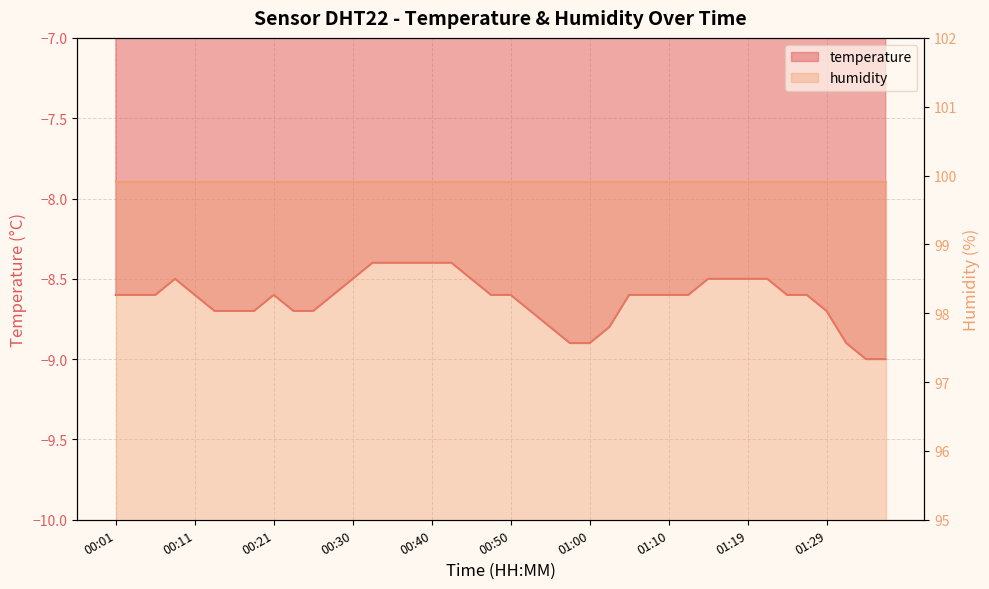

What is the minimum value shown in the chart?

-9.0